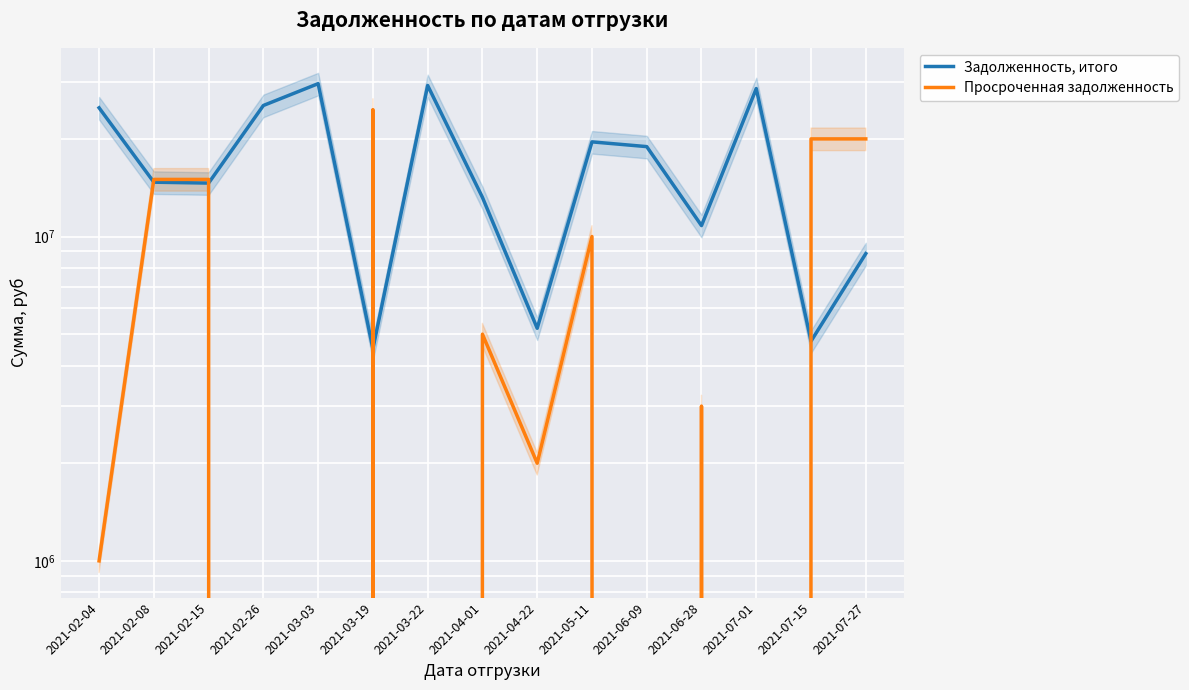

Which series ends up on top after the final intersection of Задолженность, итого and Просроченная задолженность?

Просроченная задолженность